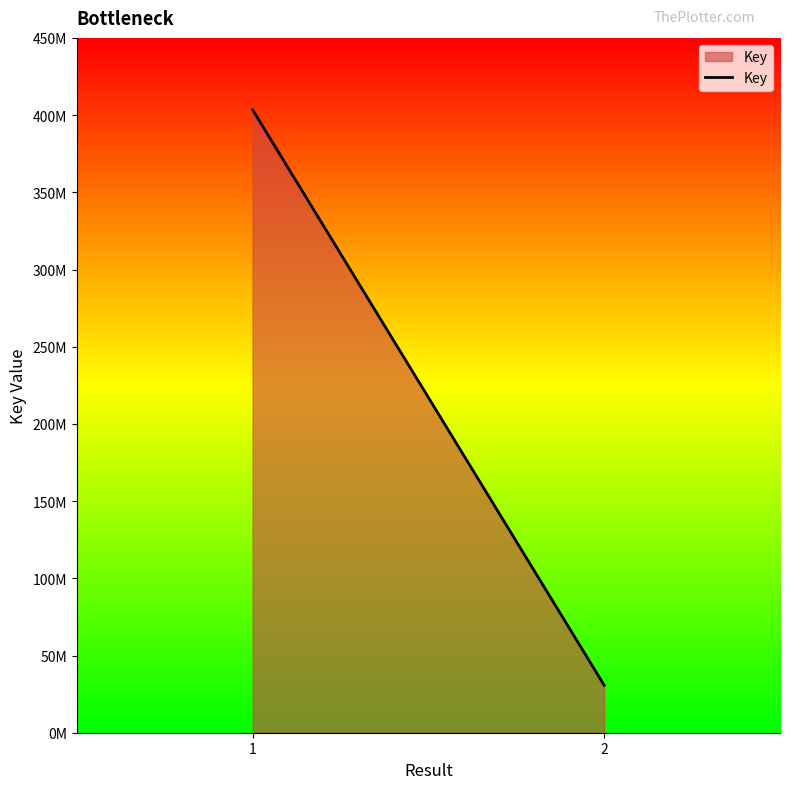

What is the sum of all values?

434203268